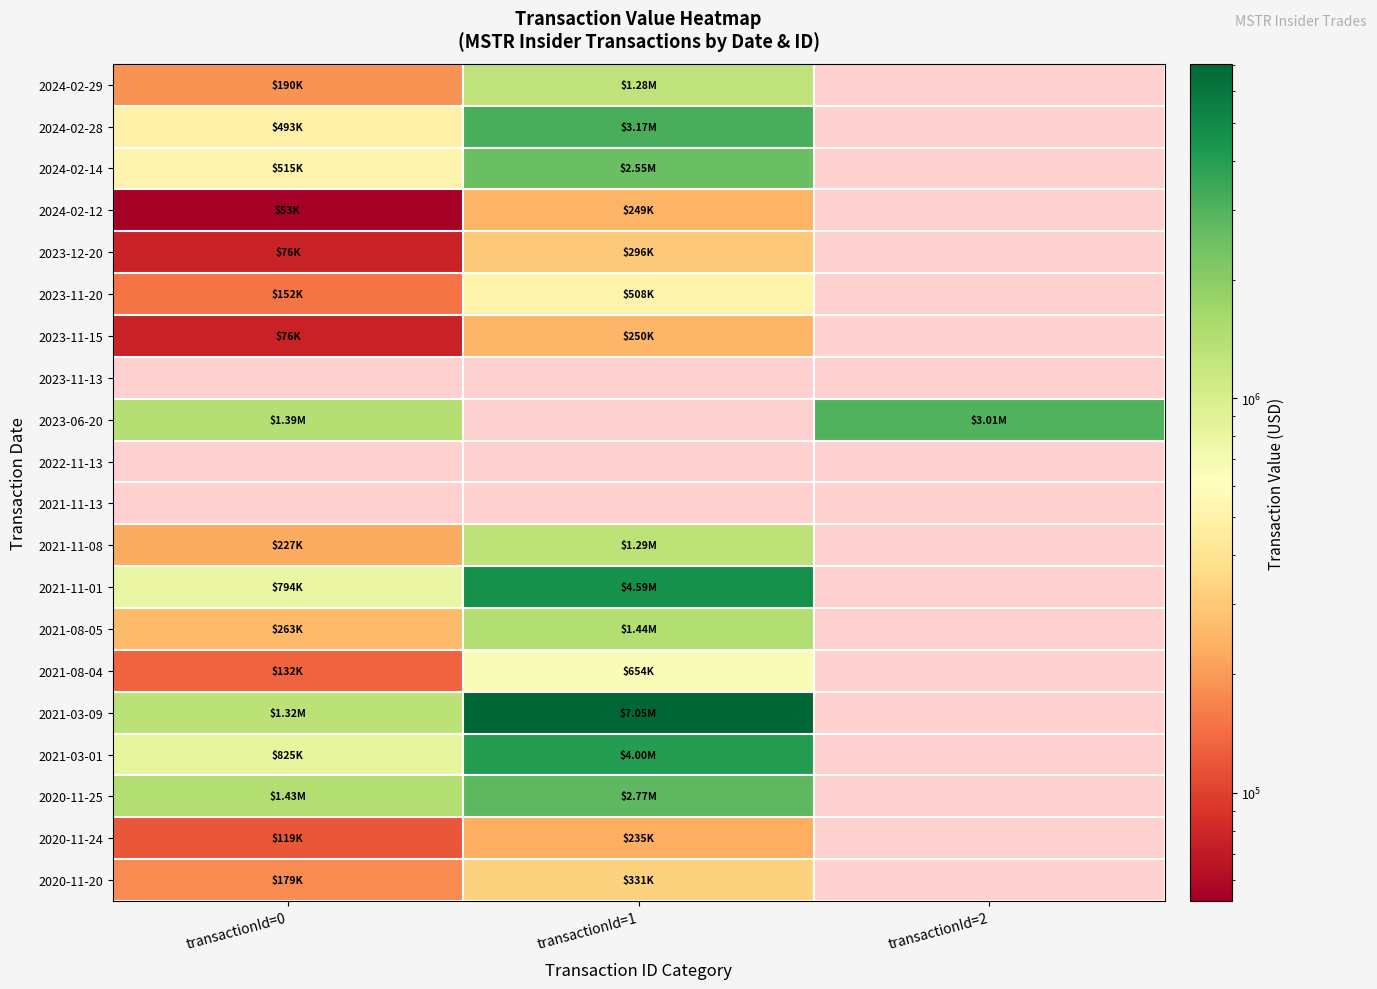

What is the lowest value of the 2023-06-20 series?

1390563.0